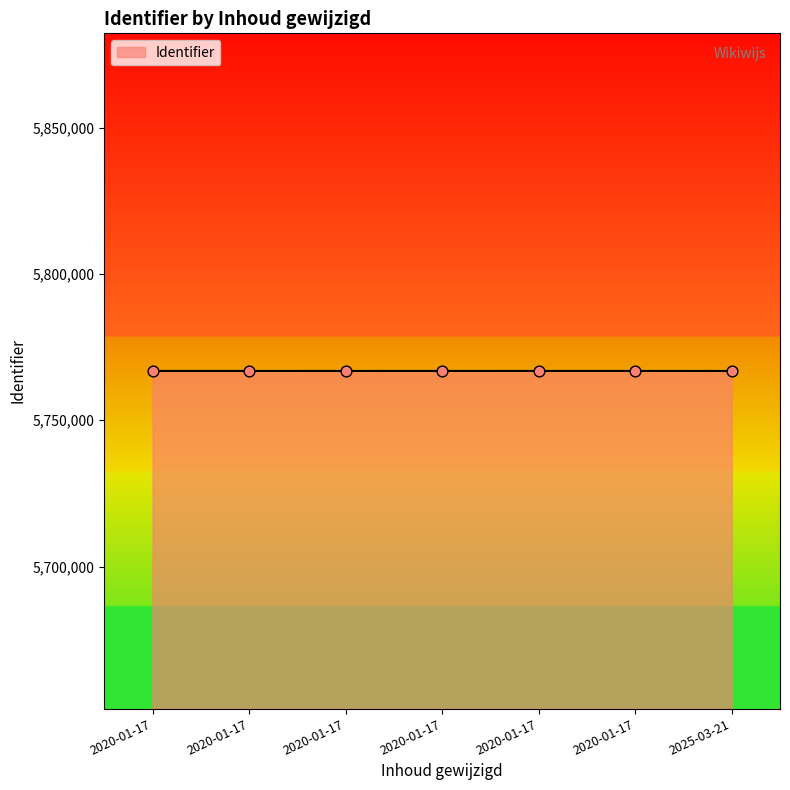

Between 2020-01-17 and 2025-03-21, which is larger?

2020-01-17